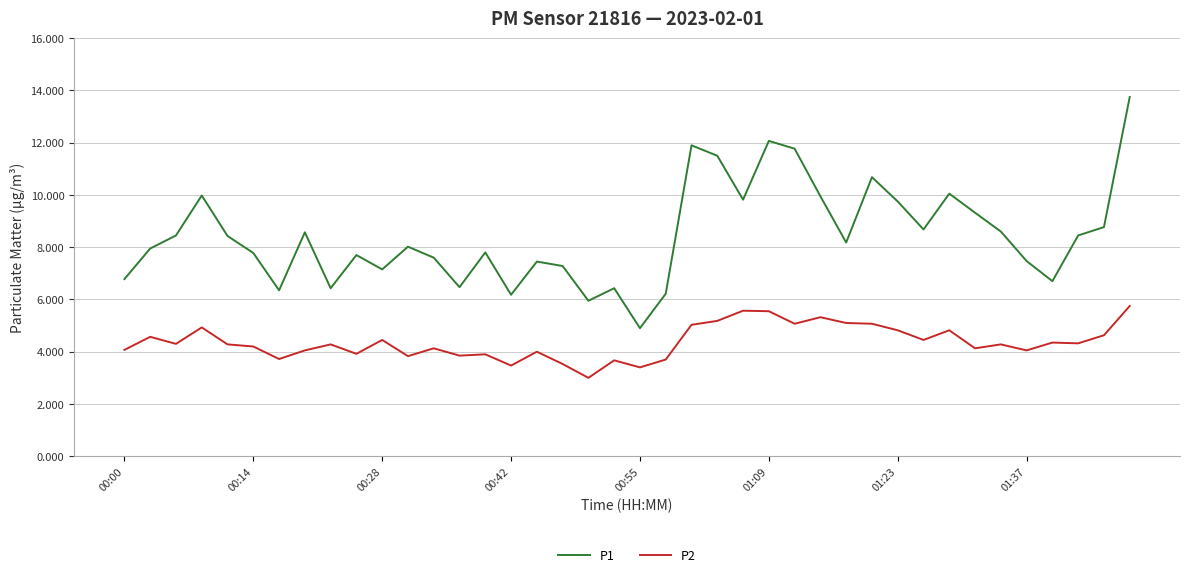

What is the minimum value for P1?

4.9